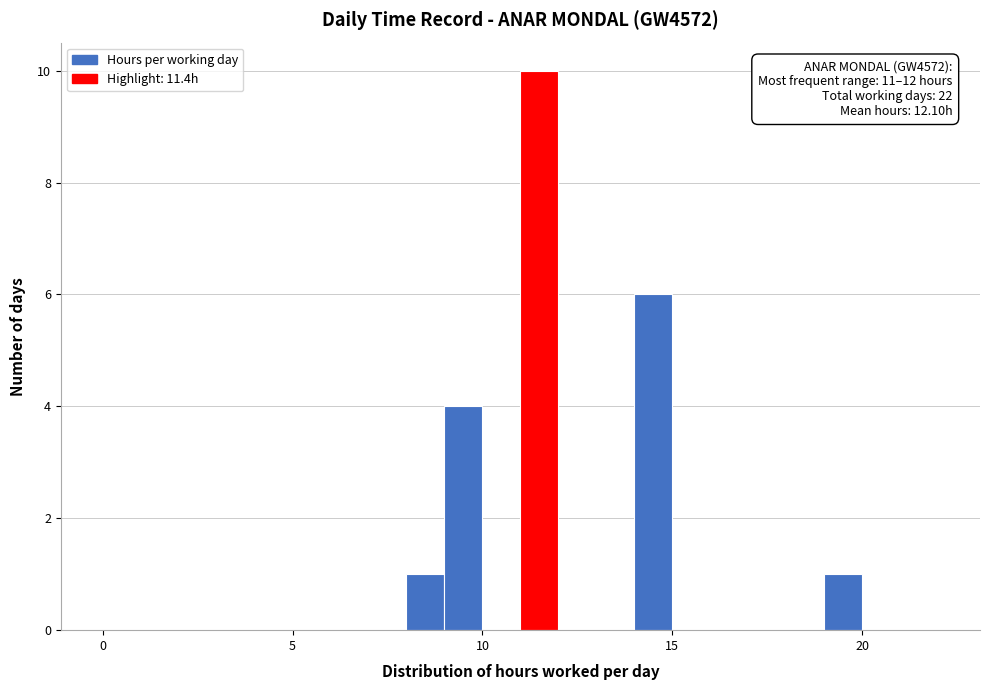

Read against the x-axis, roughly where is the centre of the tallest bar?

11.5